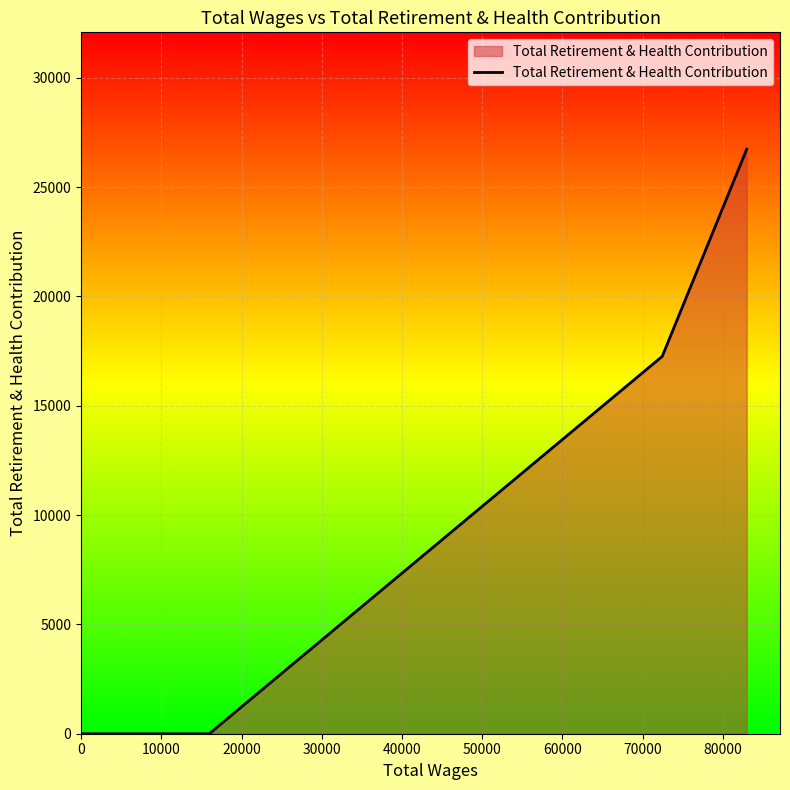

What is the greatest value displayed?

26732